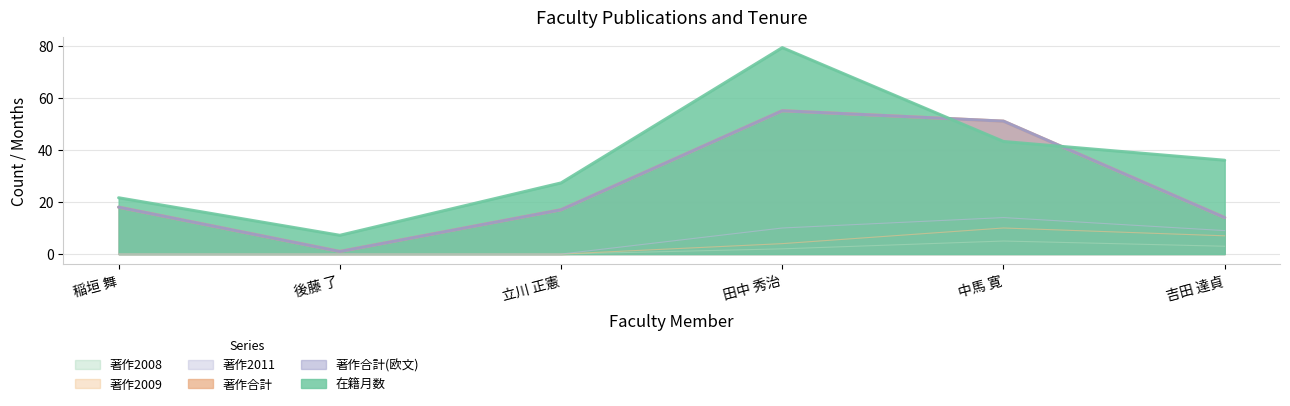

At which label does 在籍月数 reach its minimum?

後藤 了